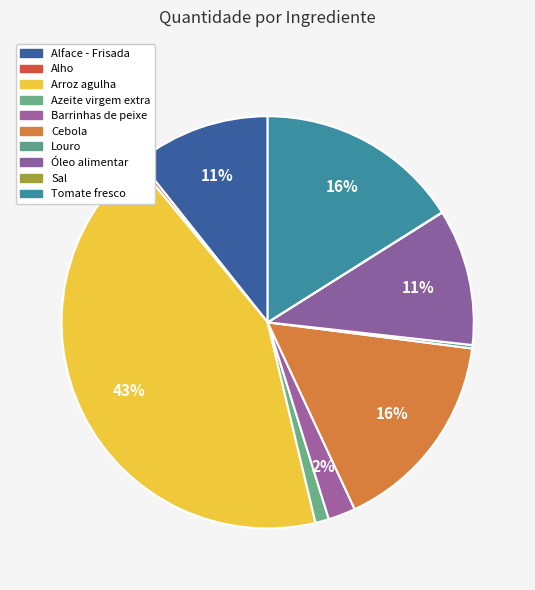

To the nearest percent, what portion does Arroz agulha represent?

43%